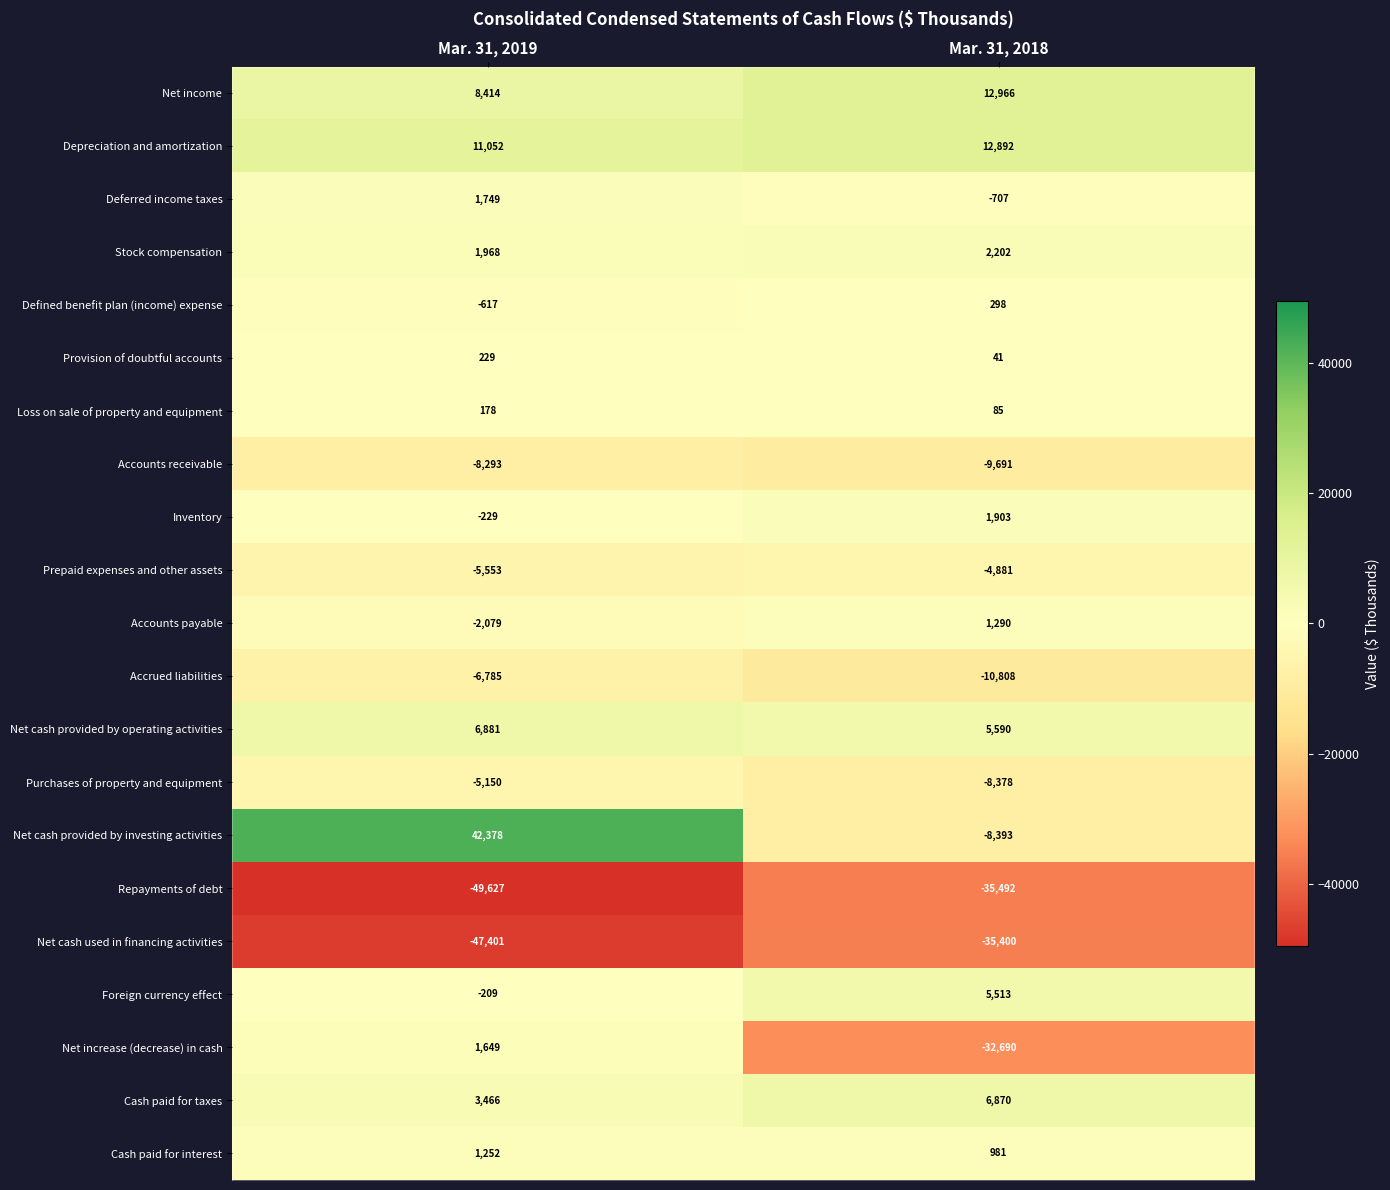

What is the sum of all Purchases of property and equipment values?

-13528